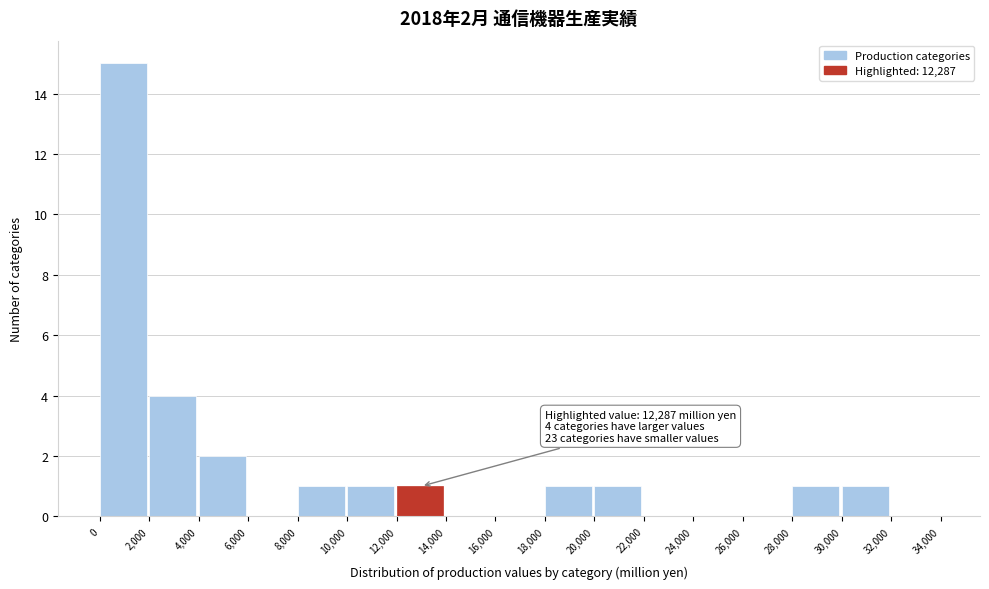

Which range on the x-axis has the tallest bar?

0 to 2,000